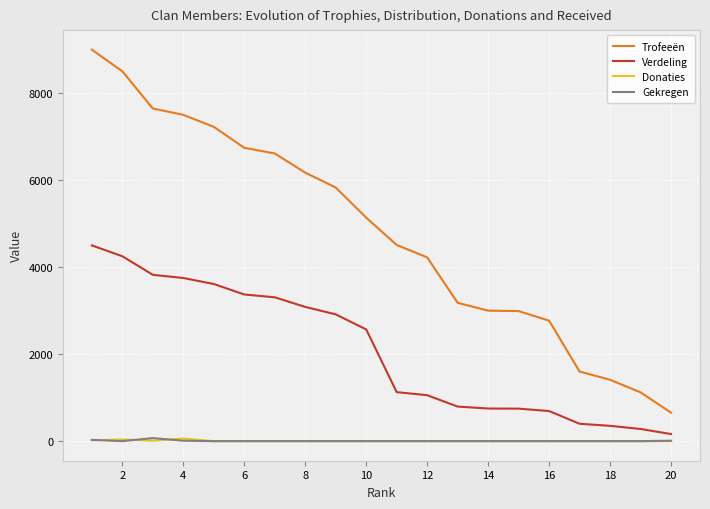

What are all the series names shown in the legend?

Trofeeën, Verdeling, Donaties, Gekregen